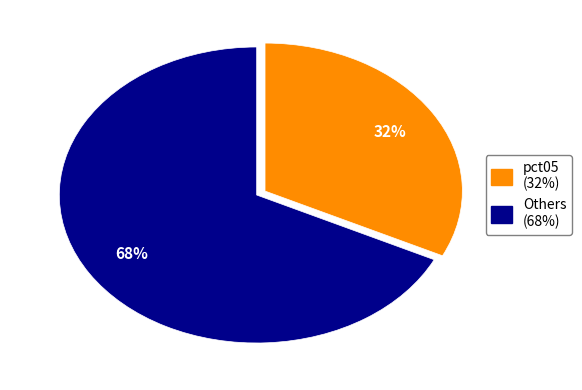

To the nearest percent, what is the difference between the largest and smallest slice percentages?

36%